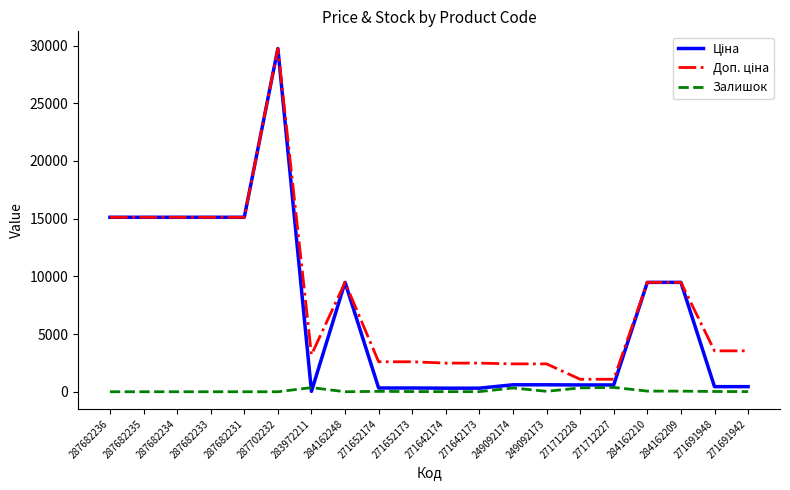

Is it true that Залишок equals 11.0 at 271642174?

True